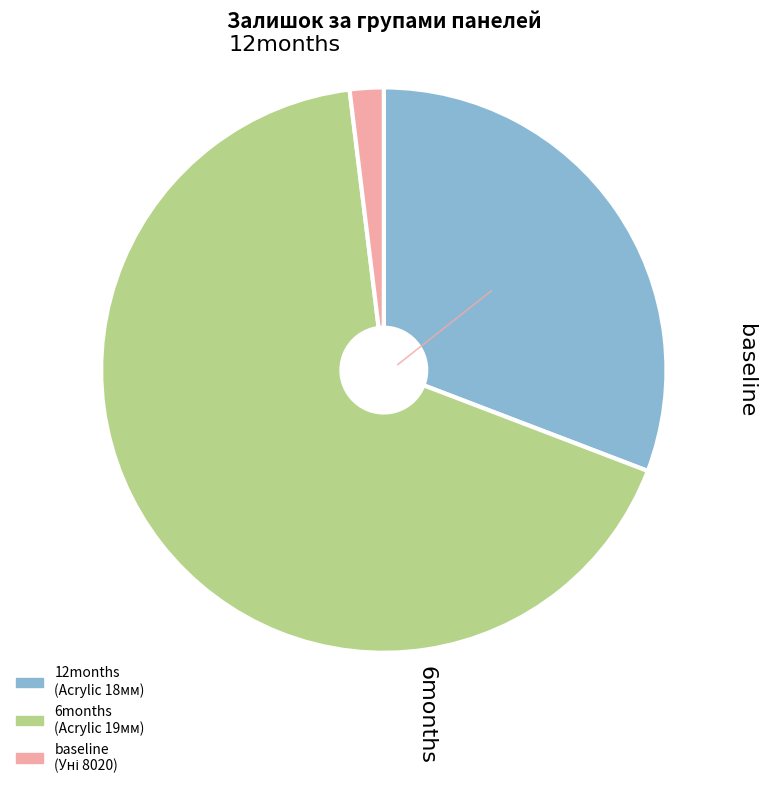

Is there any slice that represents more than half of the pie?

Yes